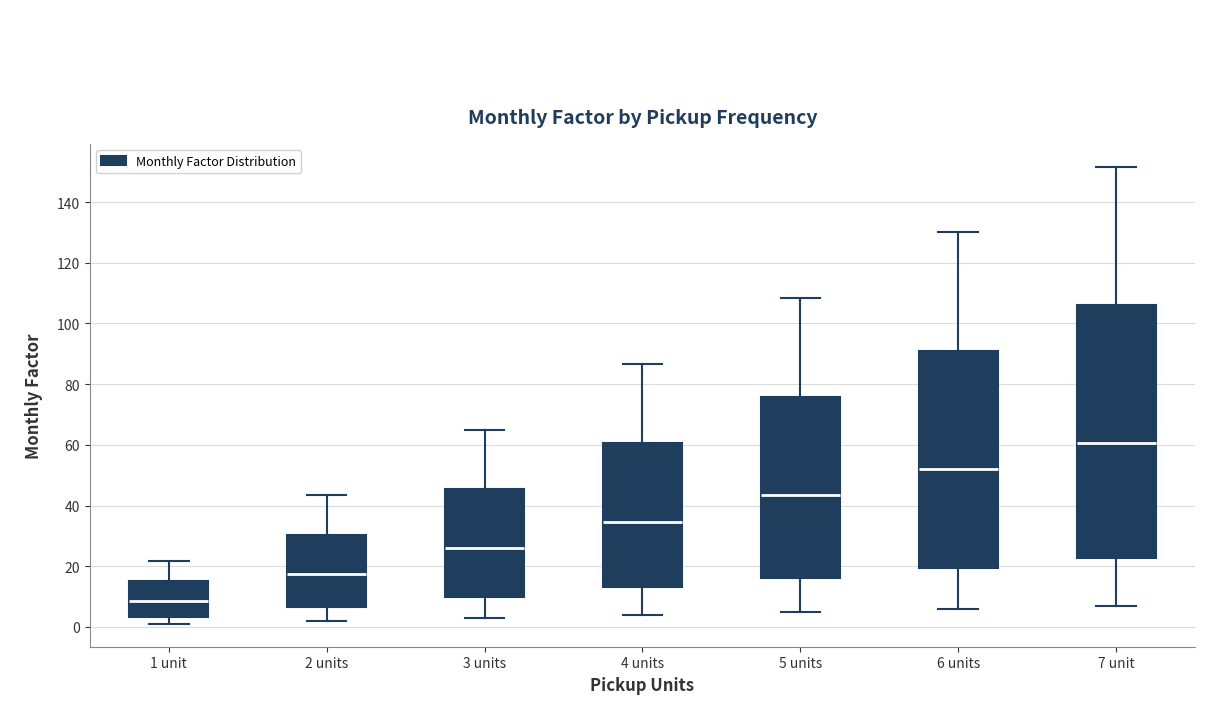

Which box's median line is the lowest?

1 unit